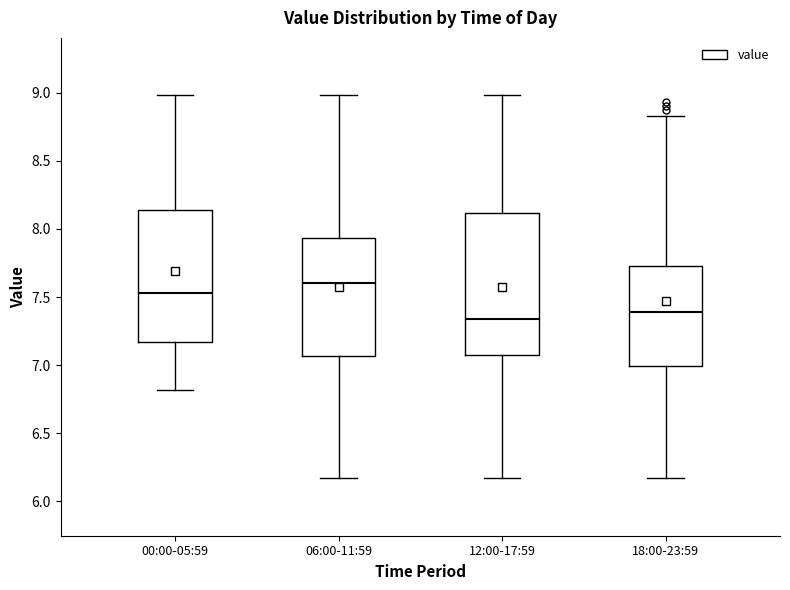

Reading left to right, transcribe this box plot: for each box, give where its median line is, the range the box spans, and where its two whiskers end, as read against the y-axis. The values are not printed on the chart, so give them approximately, as read against the axis.

00:00-05:59: median 7.55, box 7.15 to 8.15, whiskers 6.80 to 9.00
06:00-11:59: median 7.60, box 7.05 to 7.95, whiskers 6.15 to 9.00
12:00-17:59: median 7.35, box 7.10 to 8.10, whiskers 6.15 to 9.00
18:00-23:59: median 7.40, box 7.00 to 7.75, whiskers 6.15 to 8.85